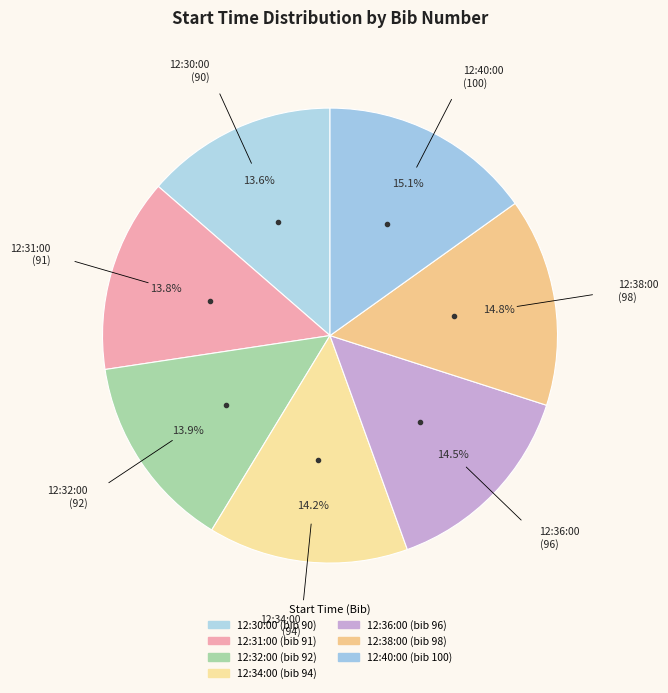

Is the sum of 12:40:00 and 12:36:00 greater than half?

No